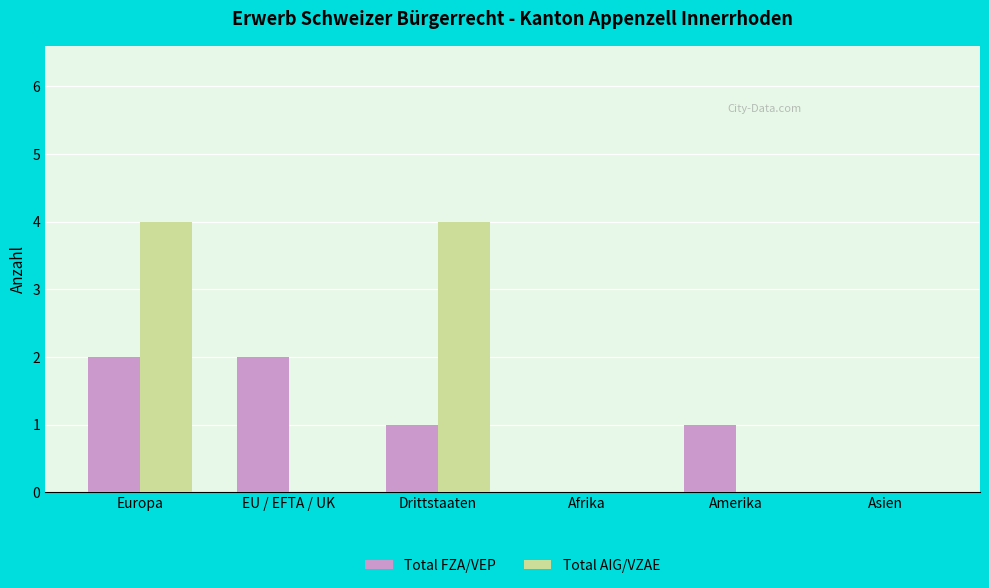

Reading left to right, what are all the values shown in this chart?

Total FZA/VEP: 2	2	1	0	1	0
Total AIG/VZAE: 4	0	4	0	0	0